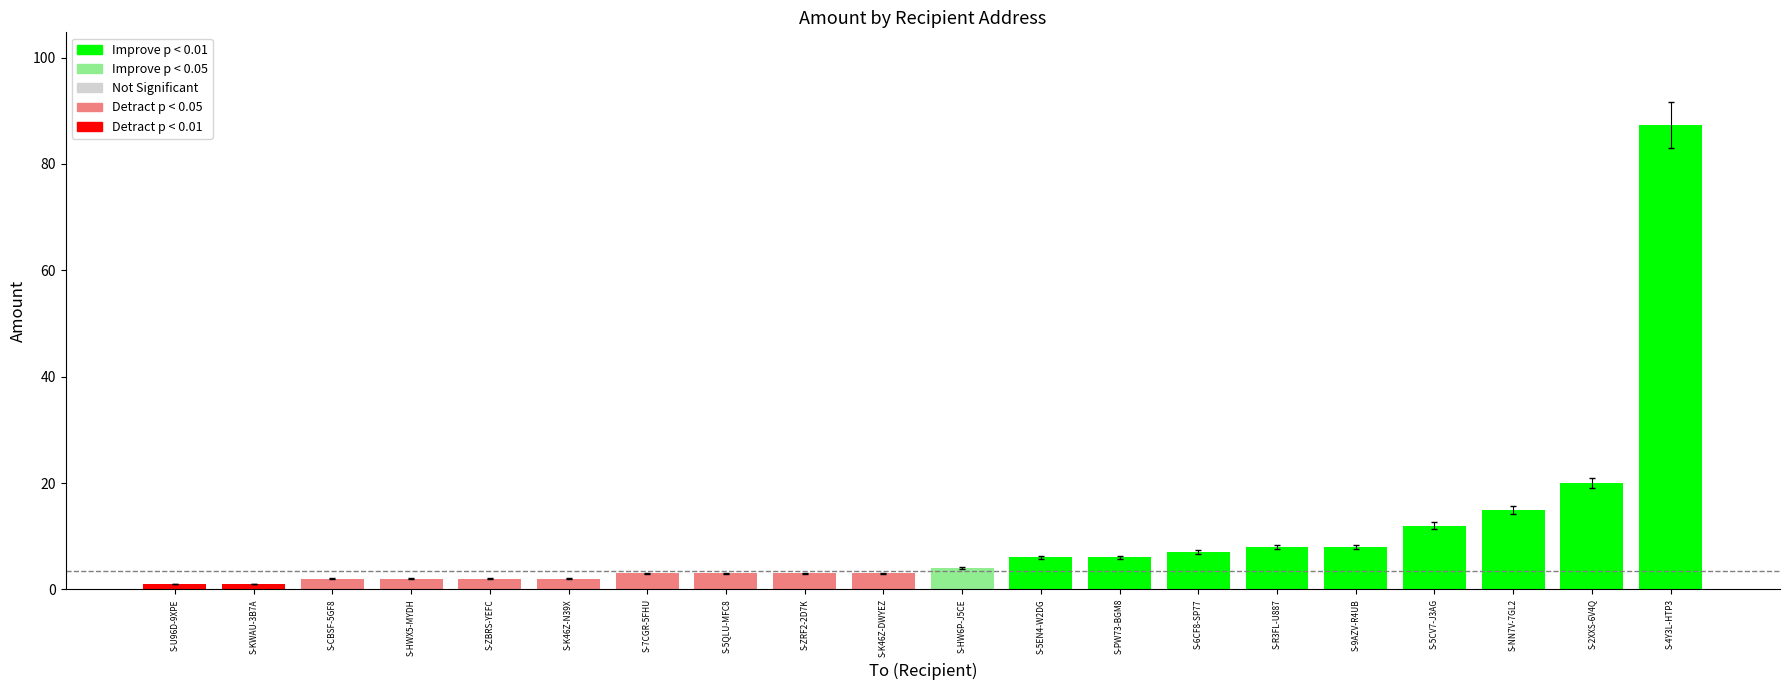

Rank the categories by value from highest to lowest.

S-4Y3L-HTP3, S-2XXS-6V4Q, S-NN7V-7GL2, S-5CV7-J3AG, S-R3FL-U887, S-9AZV-R4UB, S-6CF8-SP77, S-5EN4-W2DG, S-PW73-BGM8, S-HW6P-J5CE, S-7CGR-5FHU, S-5QLU-MFC8, S-ZRF2-2D7K, S-K46Z-DWYEZ, S-CBSF-5GF8, S-HWX5-MYDH, S-ZBRS-YEFC, S-K46Z-N39X, S-U96D-9XPE, S-KWAU-3B7A